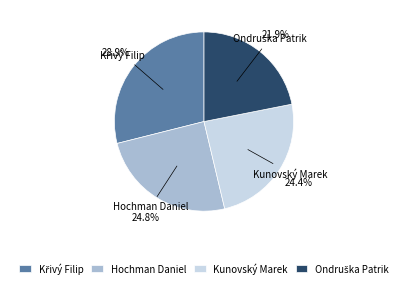

What percentage is the Kunovský Marek slice, to the nearest percent?

24%